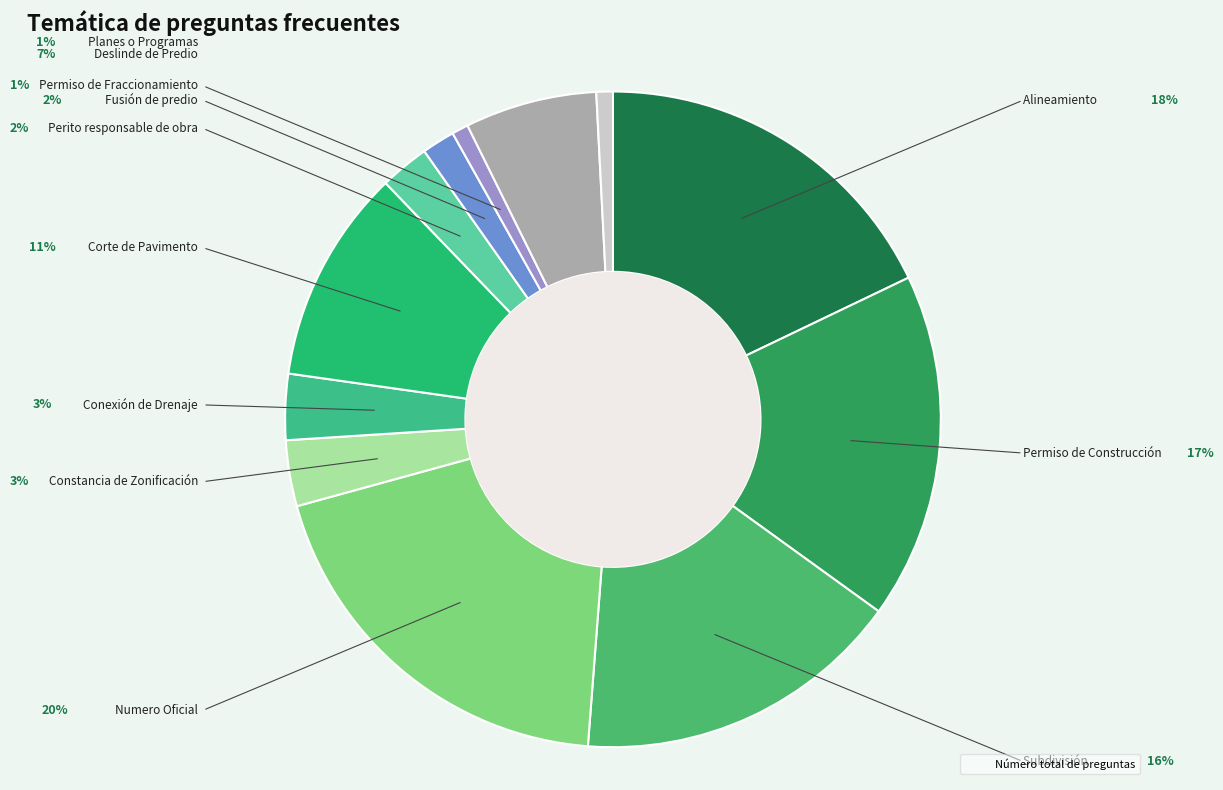

Rank the categories by value from highest to lowest.

Numero Oficial, Alineamiento, Permiso de Construcción, Subdivisión, Corte de Pavimento, Deslinde de Predio, Constancia de Zonificación, Conexión de Drenaje, Perito responsable de obra, Fusión de predio, Permiso de Fraccionamiento, Planes o Programas